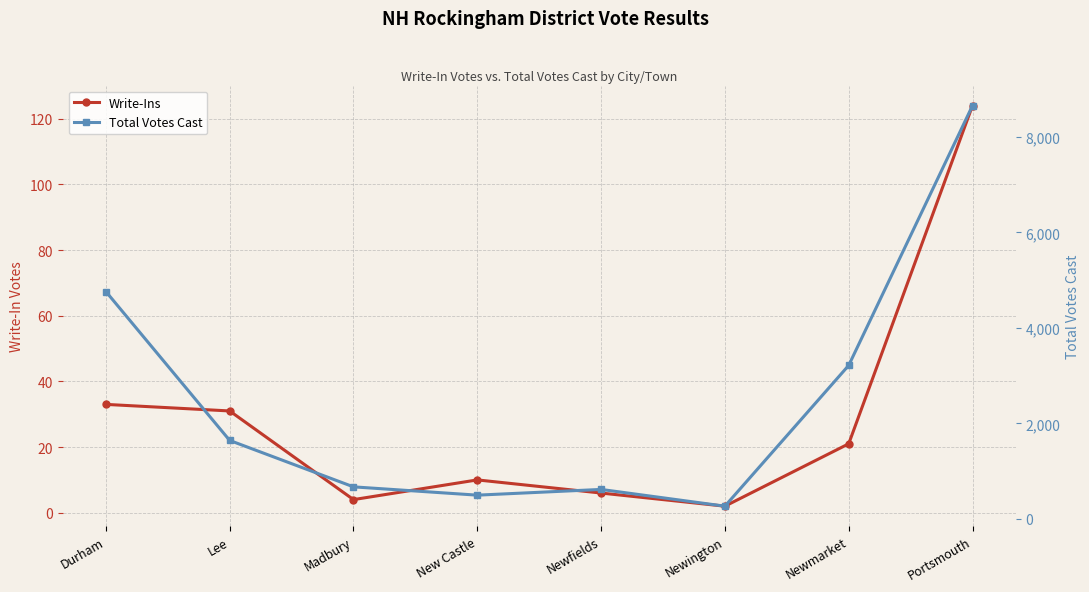

Reading left to right, what are all the values shown in this chart?

Write-Ins: Durham=33	Lee=31	Madbury=4	New Castle=10	Newfields=6	Newington=2	Newmarket=21	Portsmouth=124
Total Votes Cast: Durham=4762	Lee=1641	Madbury=668	New Castle=494	Newfields=614	Newington=263	Newmarket=3214	Portsmouth=8659